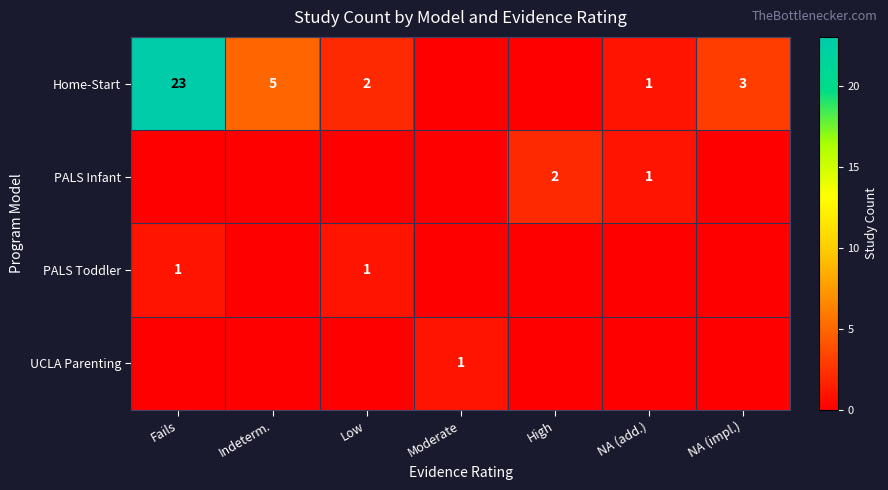

At which category is the sum across all series the highest?

Fails